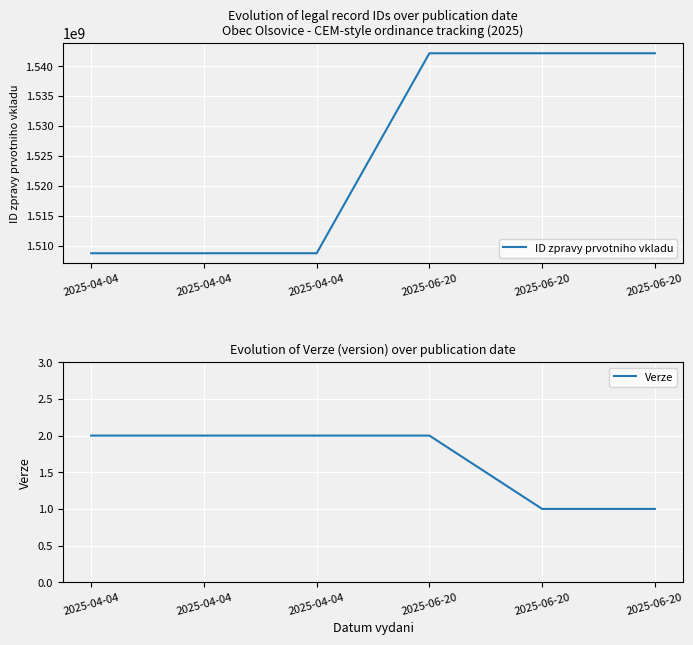

What is the smallest value displayed?

1